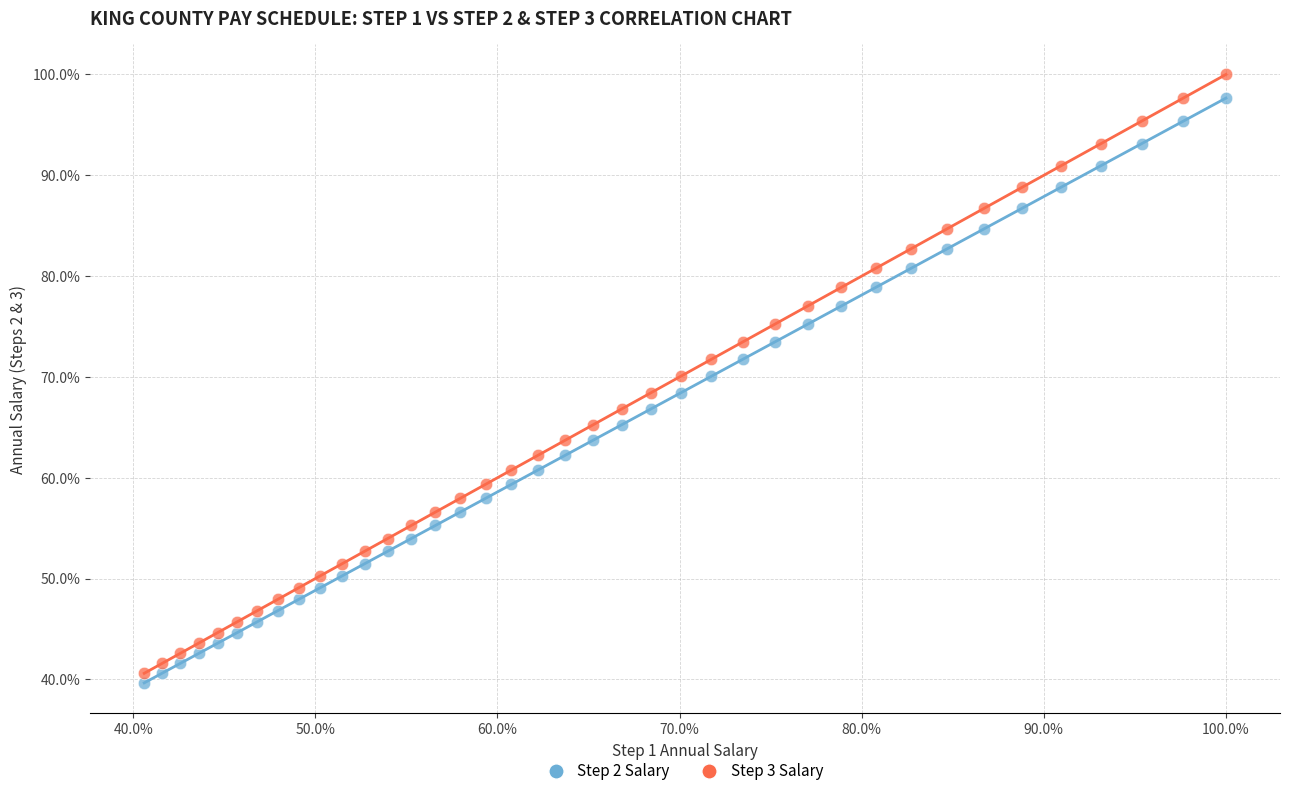

Which series reaches the minimum Y coordinate?

Step 2 Salary